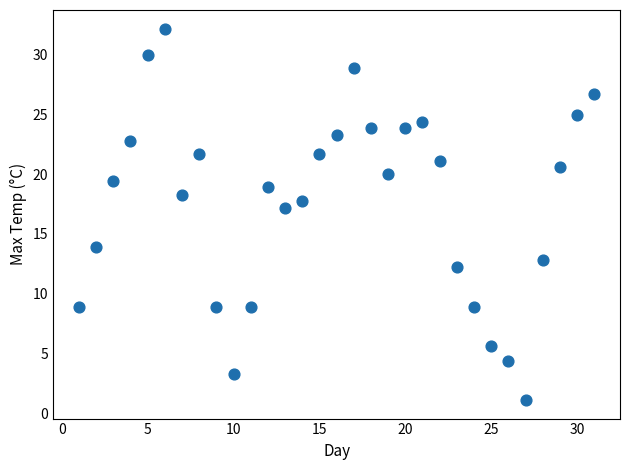

What Y value in the scatter plot is closest to 16?

17.2